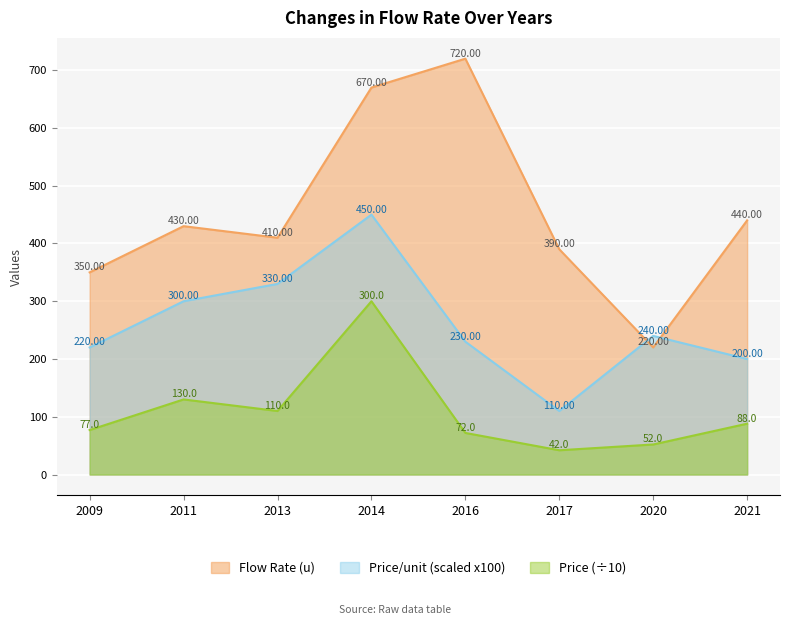

Rank the series at 2009 from lowest to highest value.

Price (÷10), Price/unit (scaled x100), Flow Rate (u)